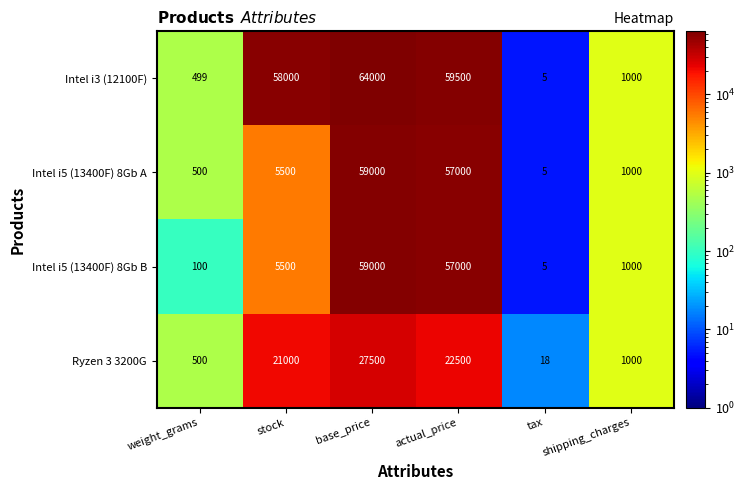

Is it true that Intel i5 (13400F) 8Gb B equals 98521 at actual_price?

False